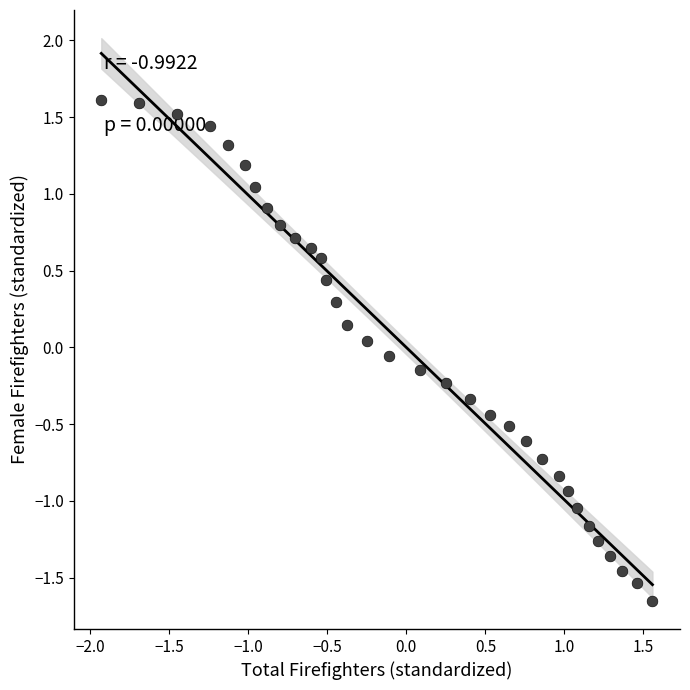

What is the range of Y values (max minus min)?

3.3